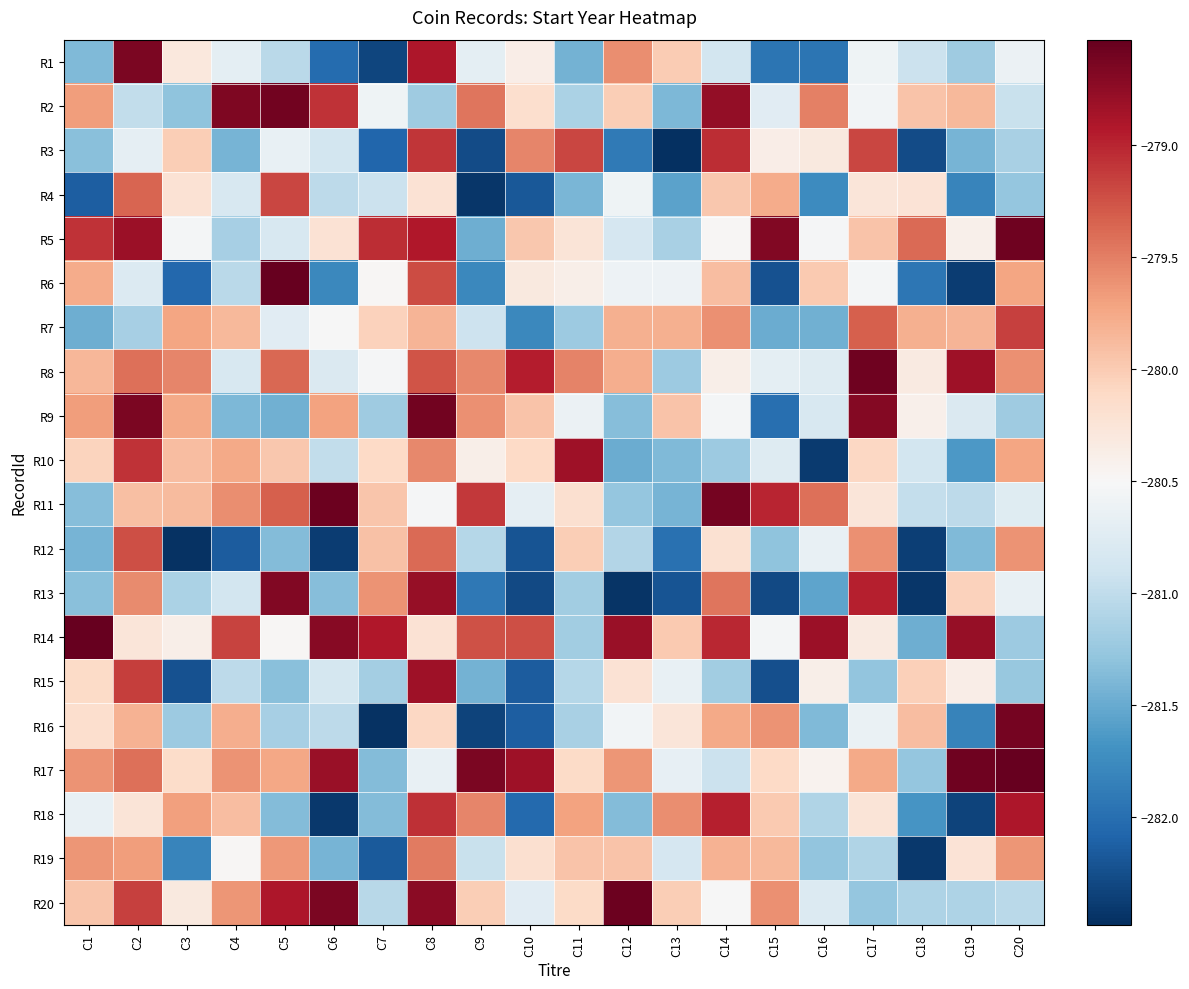

Reading left to right, transcribe all the data shown in this chart.

R1: C1=-281.4	C2=-278.6	C3=-280.3	C4=-280.7	C5=-281.0	C6=-282.0	C7=-282.3	C8=-278.9	C9=-280.7	C10=-280.4	C11=-281.4	C12=-279.6	C13=-280.0	C14=-280.9	C15=-282.0	C16=-281.9	C17=-280.6	C18=-280.9	C19=-281.2	C20=-280.6
R2: C1=-279.7	C2=-281.0	C3=-281.3	C4=-278.7	C5=-278.6	C6=-279.1	C7=-280.6	C8=-281.2	C9=-279.4	C10=-280.2	C11=-281.1	C12=-280.0	C13=-281.4	C14=-278.8	C15=-280.7	C16=-279.5	C17=-280.6	C18=-279.9	C19=-279.9	C20=-280.9
R3: C1=-281.3	C2=-280.7	C3=-280.0	C4=-281.4	C5=-280.7	C6=-280.9	C7=-282.1	C8=-279.1	C9=-282.3	C10=-279.5	C11=-279.2	C12=-281.9	C13=-282.5	C14=-279.1	C15=-280.4	C16=-280.3	C17=-279.2	C18=-282.3	C19=-281.4	C20=-281.2
R4: C1=-282.1	C2=-279.4	C3=-280.2	C4=-280.8	C5=-279.2	C6=-281.0	C7=-280.9	C8=-280.2	C9=-282.4	C10=-282.2	C11=-281.4	C12=-280.6	C13=-281.6	C14=-280.0	C15=-279.8	C16=-281.8	C17=-280.3	C18=-280.2	C19=-281.8	C20=-281.3
R5: C1=-279.1	C2=-278.8	C3=-280.5	C4=-281.2	C5=-280.8	C6=-280.2	C7=-279.0	C8=-278.9	C9=-281.5	C10=-280.0	C11=-280.2	C12=-280.8	C13=-281.1	C14=-280.5	C15=-278.7	C16=-280.5	C17=-279.9	C18=-279.4	C19=-280.4	C20=-278.6
R6: C1=-279.8	C2=-280.8	C3=-282.1	C4=-281.0	C5=-278.5	C6=-281.8	C7=-280.5	C8=-279.2	C9=-281.8	C10=-280.3	C11=-280.4	C12=-280.6	C13=-280.6	C14=-279.9	C15=-282.2	C16=-280.0	C17=-280.5	C18=-281.9	C19=-282.4	C20=-279.7
R7: C1=-281.5	C2=-281.2	C3=-279.7	C4=-279.9	C5=-280.7	C6=-280.5	C7=-280.0	C8=-279.8	C9=-280.9	C10=-281.8	C11=-281.2	C12=-279.8	C13=-279.8	C14=-279.6	C15=-281.5	C16=-281.5	C17=-279.3	C18=-279.8	C19=-279.8	C20=-279.2
R8: C1=-279.9	C2=-279.4	C3=-279.5	C4=-280.8	C5=-279.4	C6=-280.8	C7=-280.5	C8=-279.3	C9=-279.6	C10=-279.0	C11=-279.5	C12=-279.8	C13=-281.2	C14=-280.4	C15=-280.7	C16=-280.8	C17=-278.6	C18=-280.3	C19=-278.8	C20=-279.6
R9: C1=-279.7	C2=-278.6	C3=-279.8	C4=-281.4	C5=-281.5	C6=-279.7	C7=-281.2	C8=-278.6	C9=-279.6	C10=-279.9	C11=-280.6	C12=-281.3	C13=-279.9	C14=-280.5	C15=-282.0	C16=-280.8	C17=-278.7	C18=-280.4	C19=-280.8	C20=-281.2
R10: C1=-280.1	C2=-279.1	C3=-279.9	C4=-279.8	C5=-280.0	C6=-281.0	C7=-280.1	C8=-279.6	C9=-280.4	C10=-280.1	C11=-278.8	C12=-281.5	C13=-281.4	C14=-281.2	C15=-280.8	C16=-282.4	C17=-280.1	C18=-280.9	C19=-281.6	C20=-279.7
R11: C1=-281.3	C2=-279.9	C3=-279.9	C4=-279.6	C5=-279.3	C6=-278.6	C7=-280.0	C8=-280.5	C9=-279.1	C10=-280.7	C11=-280.2	C12=-281.3	C13=-281.4	C14=-278.6	C15=-279.0	C16=-279.4	C17=-280.3	C18=-281.0	C19=-281.0	C20=-280.7
R12: C1=-281.4	C2=-279.2	C3=-282.5	C4=-282.2	C5=-281.4	C6=-282.4	C7=-279.9	C8=-279.4	C9=-281.1	C10=-282.2	C11=-280.0	C12=-281.1	C13=-282.0	C14=-280.2	C15=-281.3	C16=-280.7	C17=-279.6	C18=-282.4	C19=-281.4	C20=-279.6
R13: C1=-281.3	C2=-279.6	C3=-281.1	C4=-280.9	C5=-278.7	C6=-281.3	C7=-279.6	C8=-278.8	C9=-281.9	C10=-282.3	C11=-281.2	C12=-282.4	C13=-282.2	C14=-279.5	C15=-282.3	C16=-281.5	C17=-279.0	C18=-282.4	C19=-280.1	C20=-280.7
R14: C1=-278.5	C2=-280.3	C3=-280.4	C4=-279.2	C5=-280.5	C6=-278.7	C7=-278.9	C8=-280.2	C9=-279.2	C10=-279.2	C11=-281.2	C12=-278.8	C13=-280.0	C14=-279.0	C15=-280.5	C16=-278.8	C17=-280.3	C18=-281.5	C19=-278.8	C20=-281.2
R15: C1=-280.1	C2=-279.1	C3=-282.2	C4=-281.0	C5=-281.3	C6=-280.9	C7=-281.2	C8=-278.8	C9=-281.4	C10=-282.1	C11=-281.1	C12=-280.2	C13=-280.6	C14=-281.2	C15=-282.2	C16=-280.4	C17=-281.3	C18=-280.0	C19=-280.4	C20=-281.3
R16: C1=-280.2	C2=-279.8	C3=-281.2	C4=-279.8	C5=-281.2	C6=-281.0	C7=-282.5	C8=-280.1	C9=-282.3	C10=-282.1	C11=-281.1	C12=-280.6	C13=-280.3	C14=-279.7	C15=-279.6	C16=-281.4	C17=-280.6	C18=-279.9	C19=-281.8	C20=-278.6
R17: C1=-279.6	C2=-279.4	C3=-280.1	C4=-279.6	C5=-279.7	C6=-278.8	C7=-281.4	C8=-280.7	C9=-278.6	C10=-278.8	C11=-280.1	C12=-279.6	C13=-280.7	C14=-280.9	C15=-280.1	C16=-280.4	C17=-279.7	C18=-281.3	C19=-278.6	C20=-278.5
R18: C1=-280.7	C2=-280.2	C3=-279.7	C4=-279.9	C5=-281.4	C6=-282.4	C7=-281.4	C8=-279.1	C9=-279.5	C10=-282.0	C11=-279.7	C12=-281.4	C13=-279.6	C14=-279.0	C15=-280.0	C16=-281.1	C17=-280.3	C18=-281.7	C19=-282.3	C20=-278.9
R19: C1=-279.6	C2=-279.7	C3=-281.8	C4=-280.5	C5=-279.6	C6=-281.4	C7=-282.2	C8=-279.5	C9=-280.9	C10=-280.2	C11=-279.9	C12=-279.9	C13=-280.8	C14=-279.8	C15=-279.9	C16=-281.3	C17=-281.1	C18=-282.4	C19=-280.2	C20=-279.6
R20: C1=-280.0	C2=-279.1	C3=-280.3	C4=-279.6	C5=-278.9	C6=-278.7	C7=-281.1	C8=-278.7	C9=-280.0	C10=-280.7	C11=-280.1	C12=-278.6	C13=-280.0	C14=-280.5	C15=-279.6	C16=-280.8	C17=-281.3	C18=-281.1	C19=-281.1	C20=-281.0